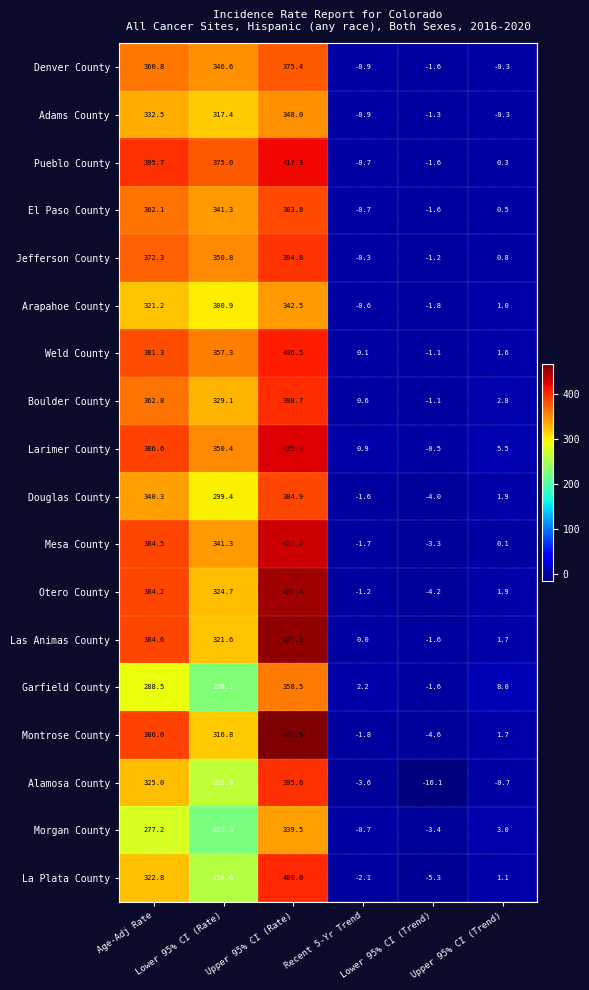

List the series in order of their peak value, highest first.

Montrose County, Las Animas County, Otero County, Mesa County, Larimer County, Pueblo County, Weld County, La Plata County, Boulder County, Alamosa County, Jefferson County, Douglas County, El Paso County, Denver County, Garfield County, Adams County, Arapahoe County, Morgan County